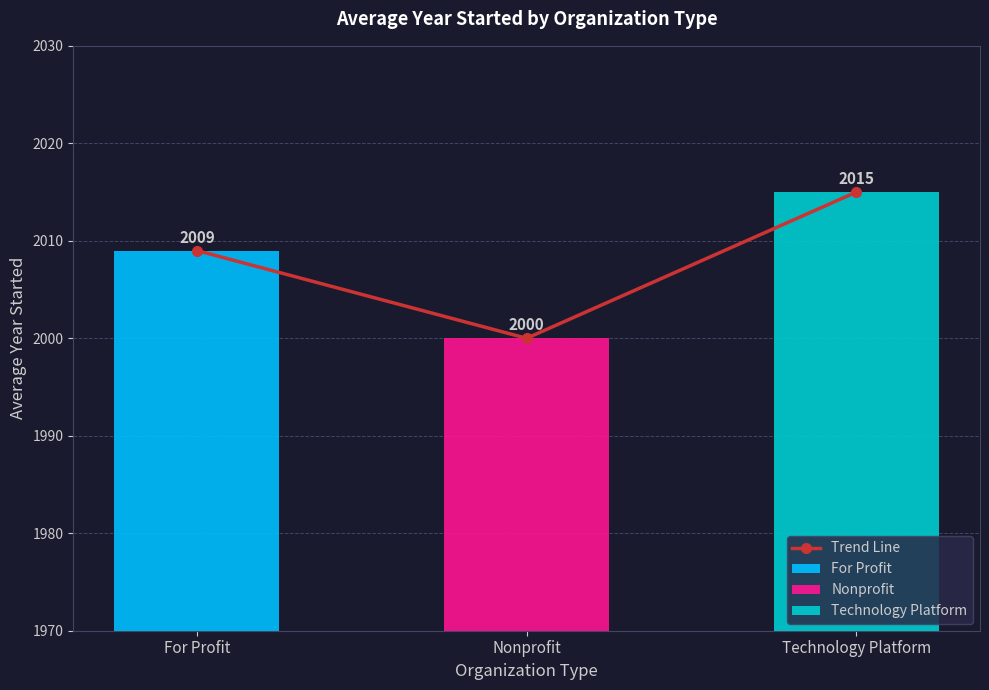

What is the smallest value displayed?

2000